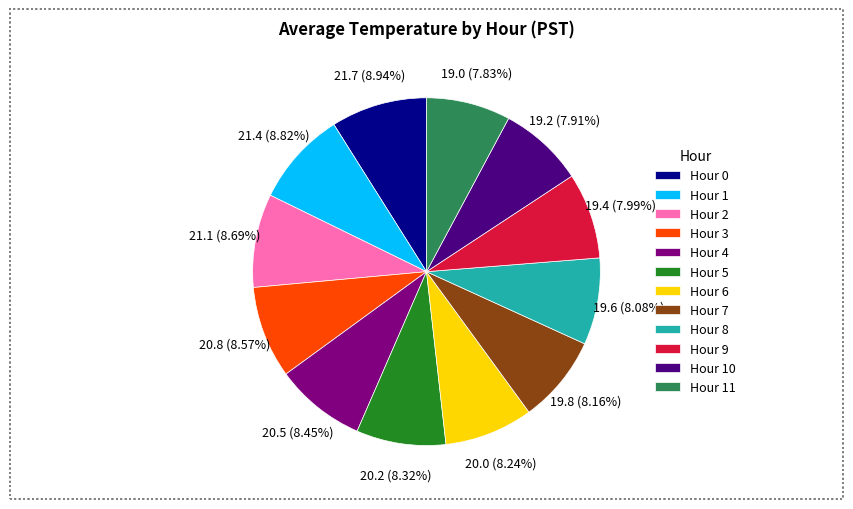

Between Hour 11 and Hour 2, which is larger?

Hour 2